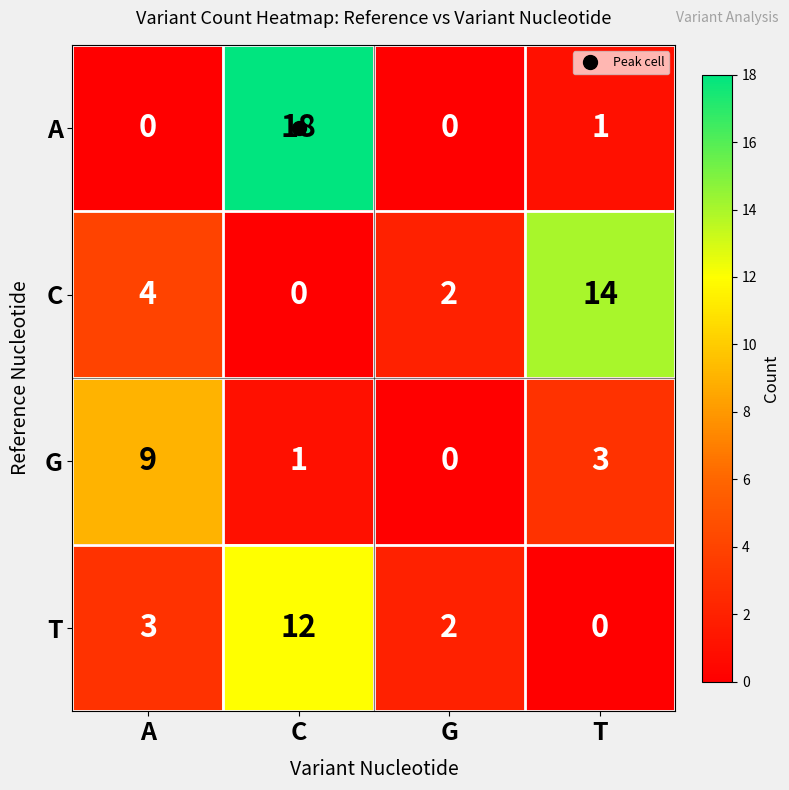

What is the greatest value displayed?

18